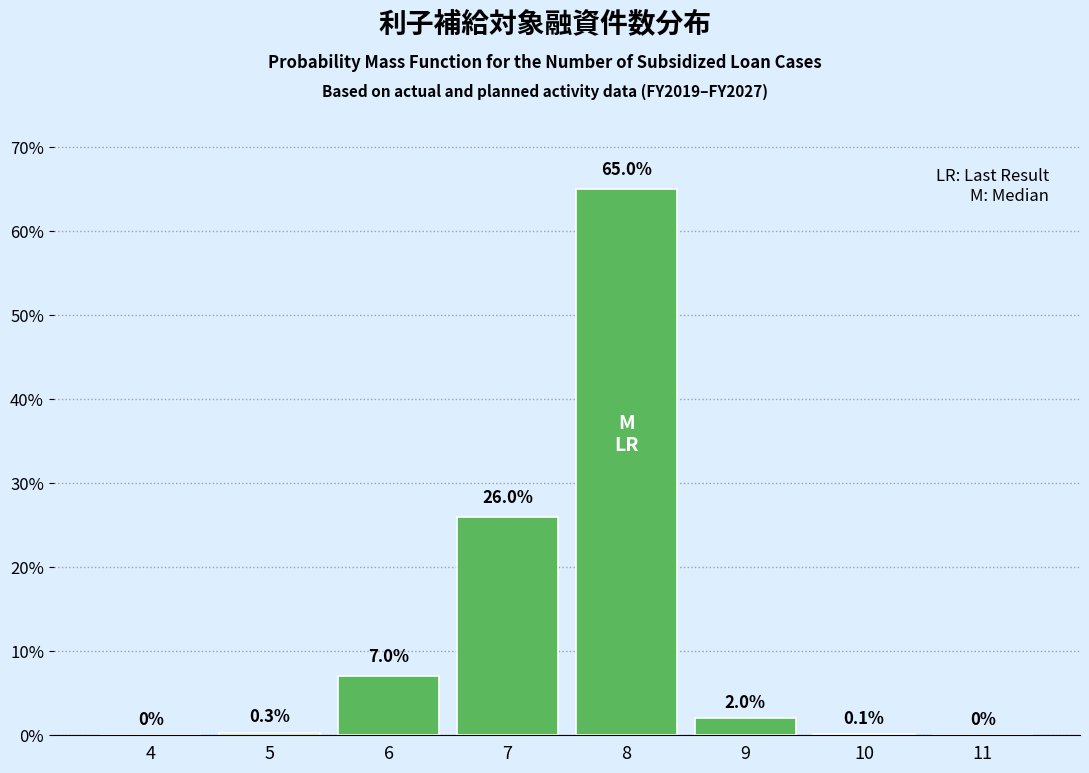

Reading left to right, transcribe all the data shown in this chart.

4=0.0	5=0.3	6=7.0	7=26.0	8=65.0	9=2.0	10=0.1	11=0.0